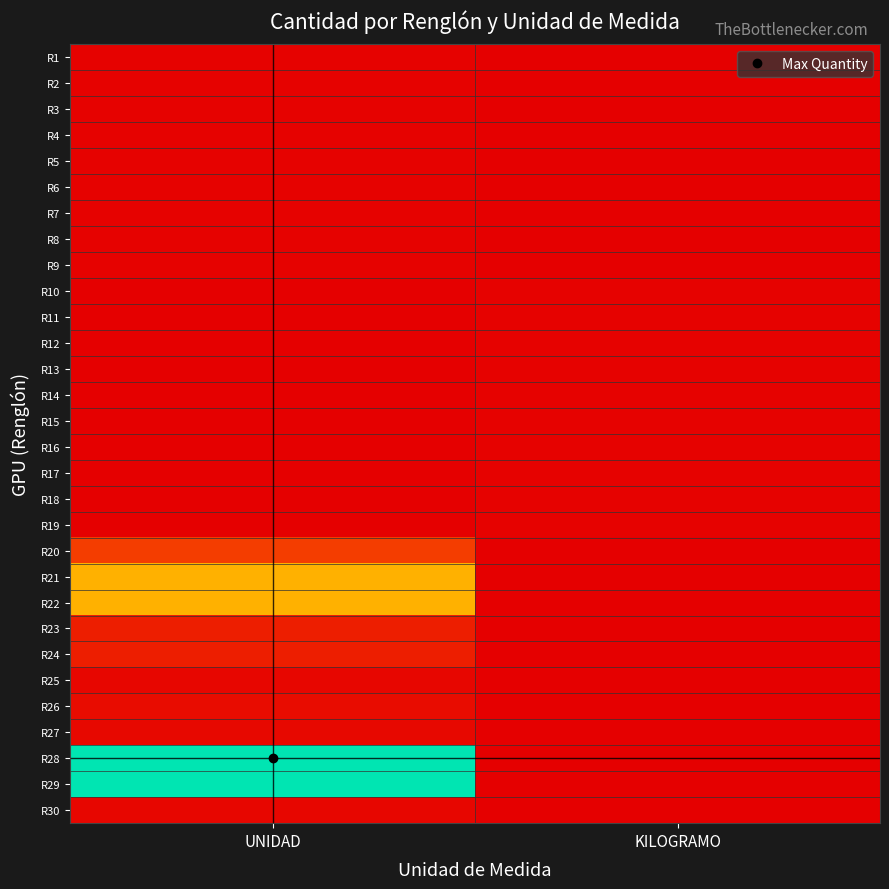

List the series in order of their peak value, lowest first.

R1, R2, R3, R4, R5, R6, R7, R8, R9, R10, R11, R12, R13, R14, R15, R16, R17, R18, R19, R25, R30, R27, R26, R23, R24, R20, R21, R22, R28, R29